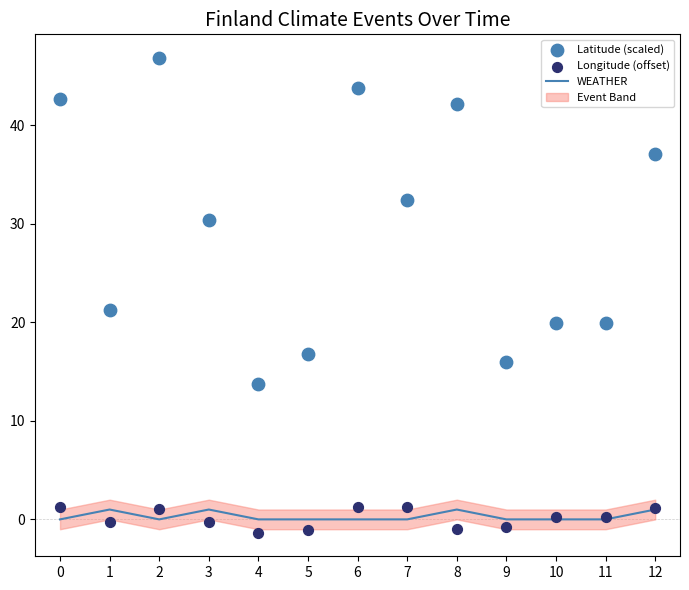

Which series has the widest spread of Y values?

Latitude (scaled)